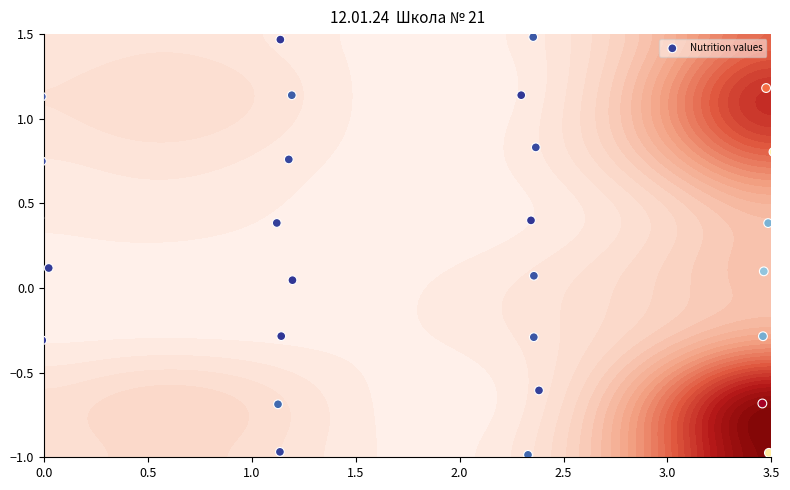

Is it true that the value at 26 is 1.1?

True